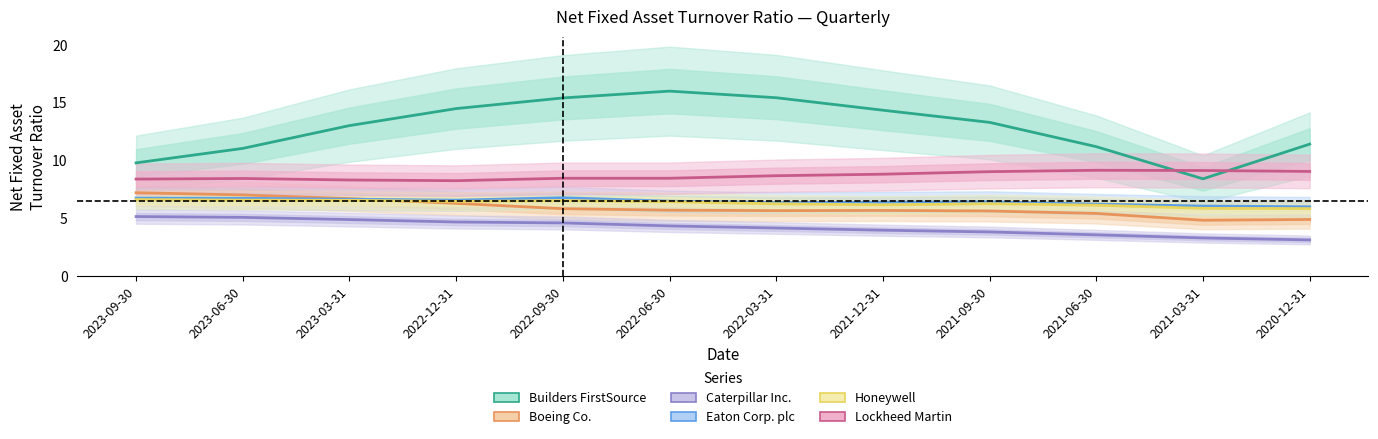

How many interior local valleys does the Boeing Co. series have?

2